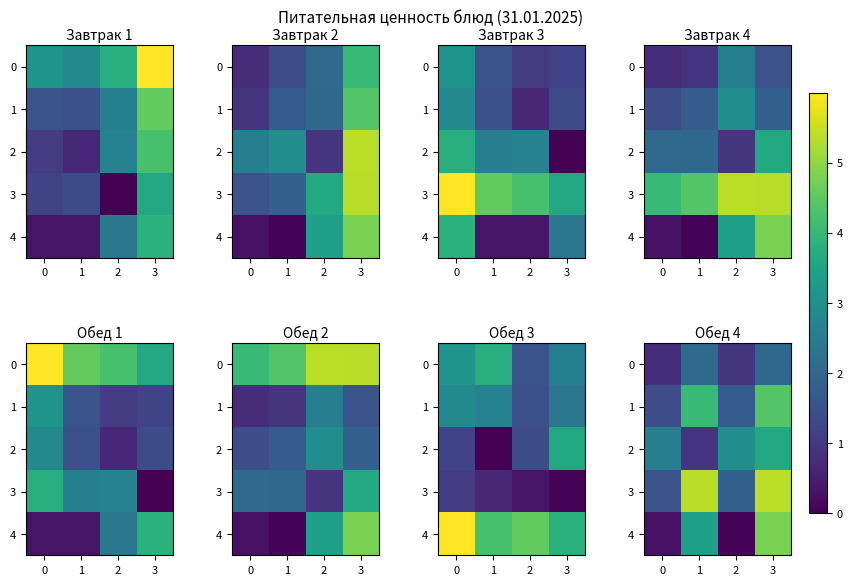

What is the difference between the 4 values at 1 and 3?

1.4